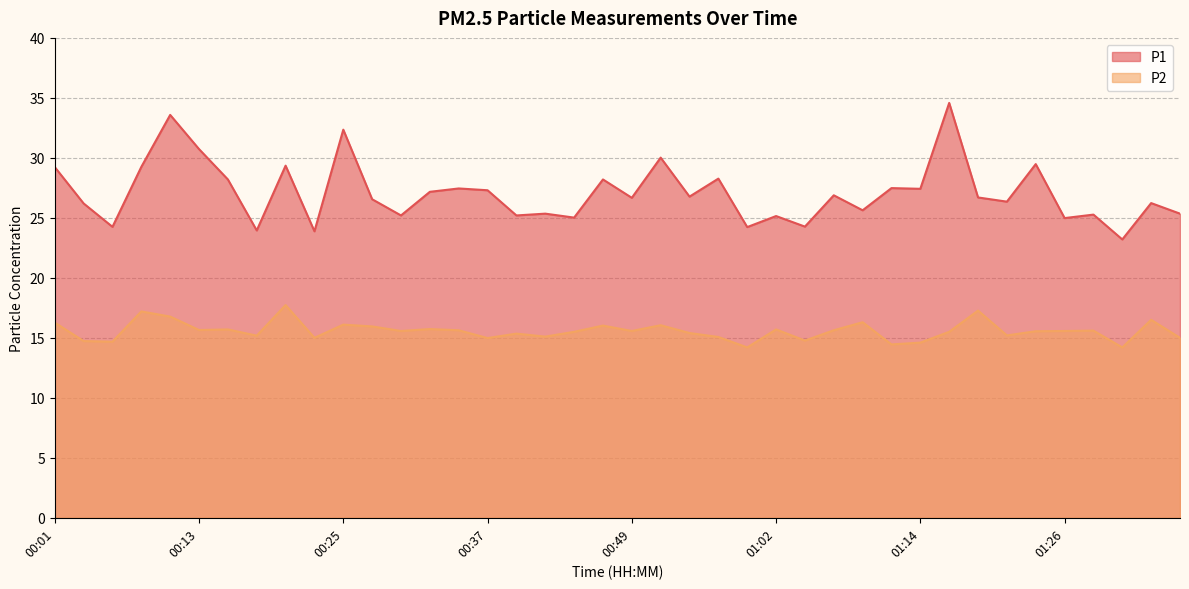

True or false: P2 has more than 1 points higher than both neighbors.

True